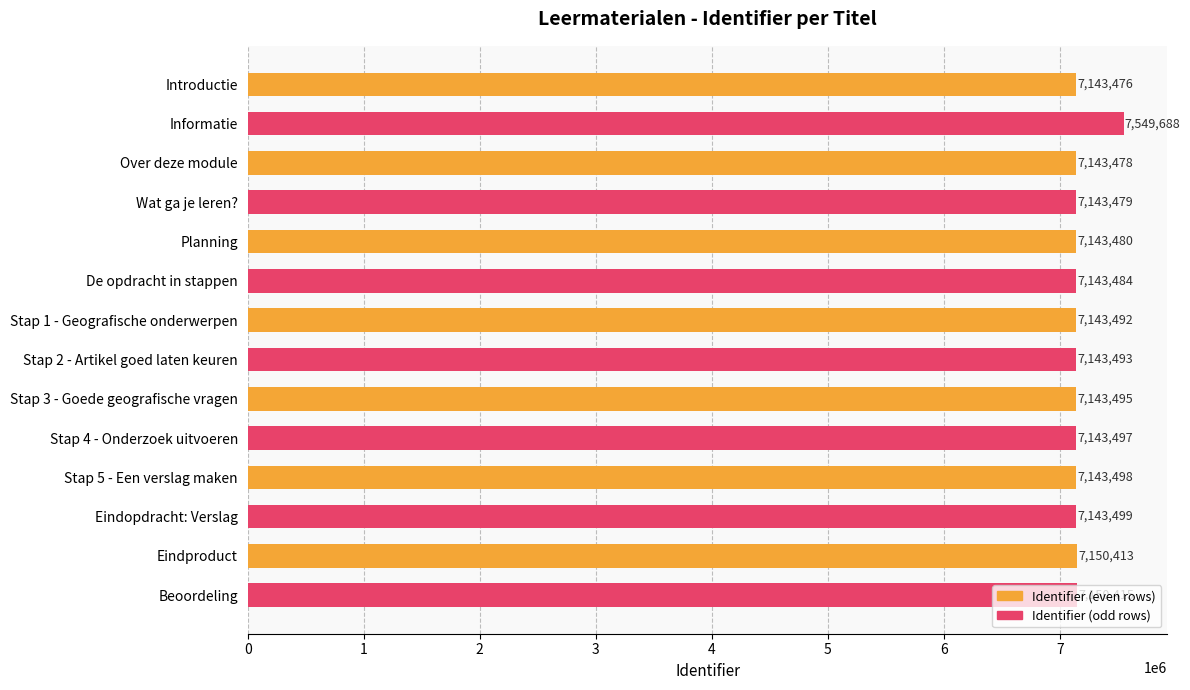

List the labels in order of value, smallest first.

Introductie, Over deze module, Wat ga je leren?, Planning, De opdracht in stappen, Stap 1 - Geografische onderwerpen, Stap 2 - Artikel goed laten keuren, Stap 3 - Goede geografische vragen, Stap 4 - Onderzoek uitvoeren, Stap 5 - Een verslag maken, Eindopdracht: Verslag, Eindproduct, Beoordeling, Informatie